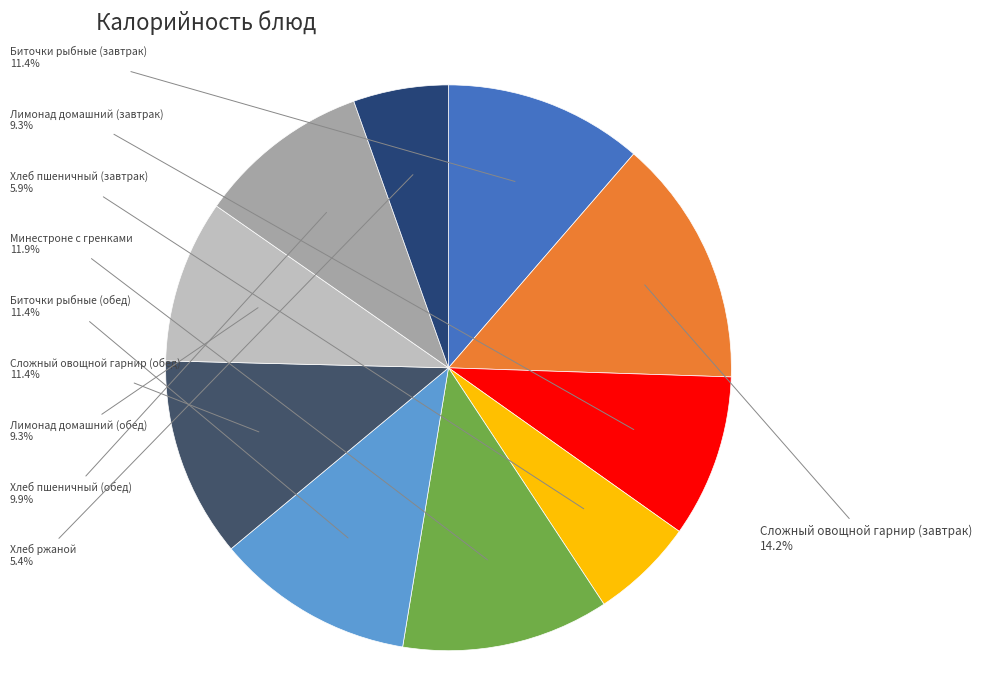

Which has a higher value, Хлеб пшеничный (обед) or Биточки рыбные (обед)?

Биточки рыбные (обед)